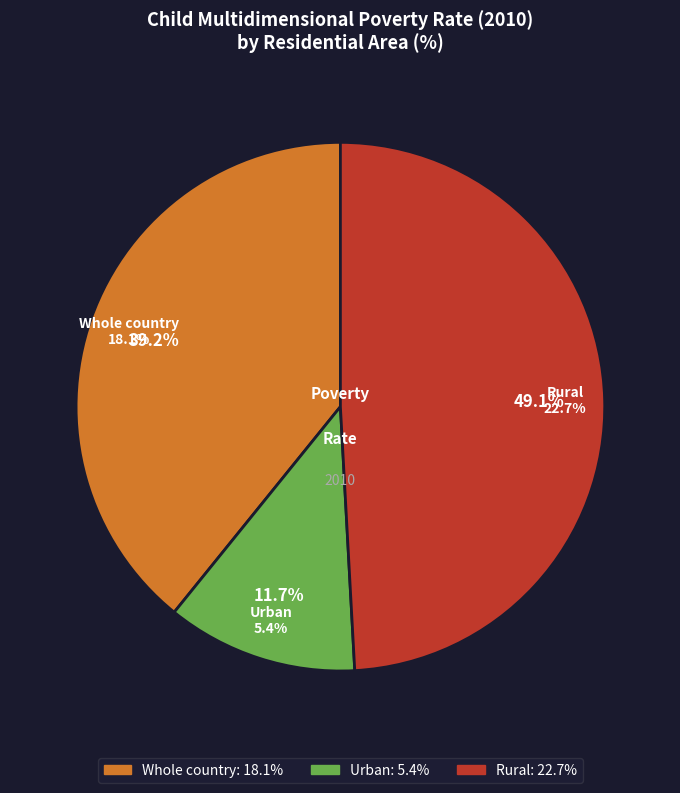

Is Rural the majority of the pie?

No